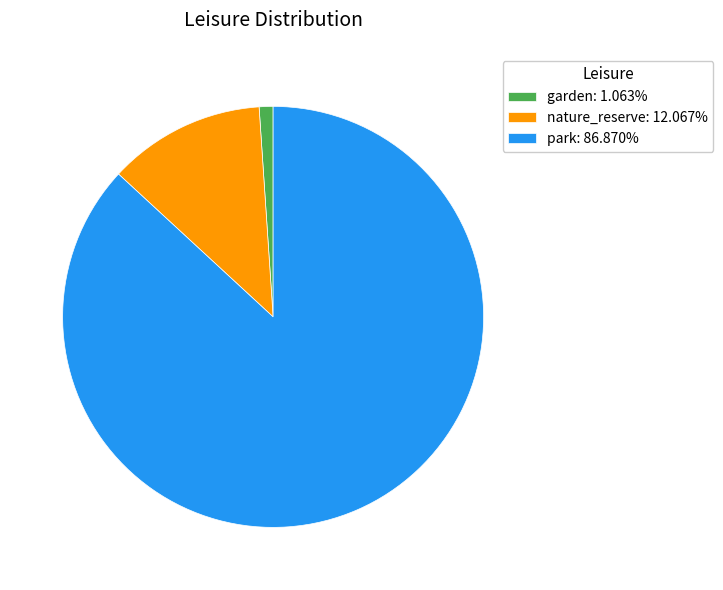

Is there a majority slice in this chart?

Yes